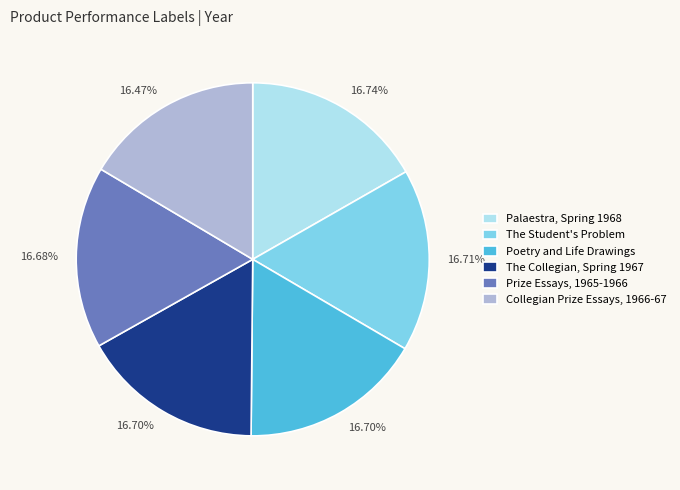

Approximately how many times larger is the value at The Collegian, Spring 1967 compared to Prize Essays, 1965-1966?

1.0